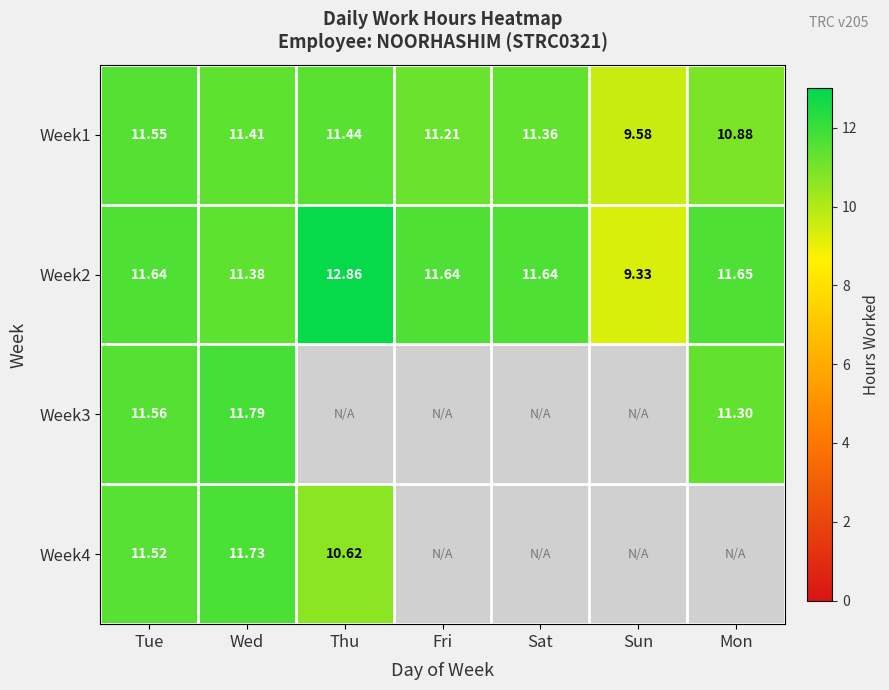

At which label does Week1 reach its peak?

Tue